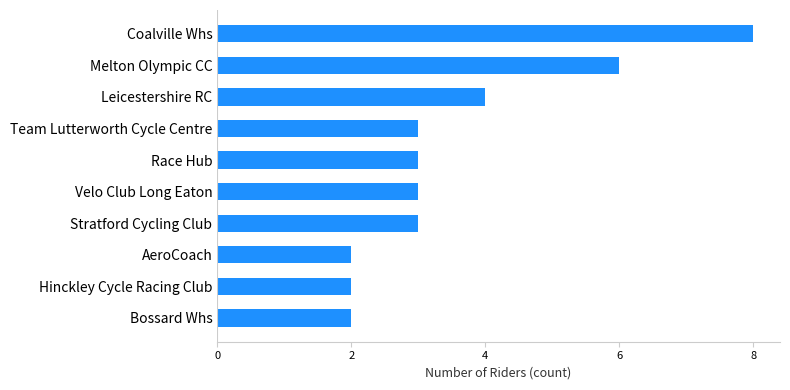

What is the difference between the second highest and second lowest values?

4